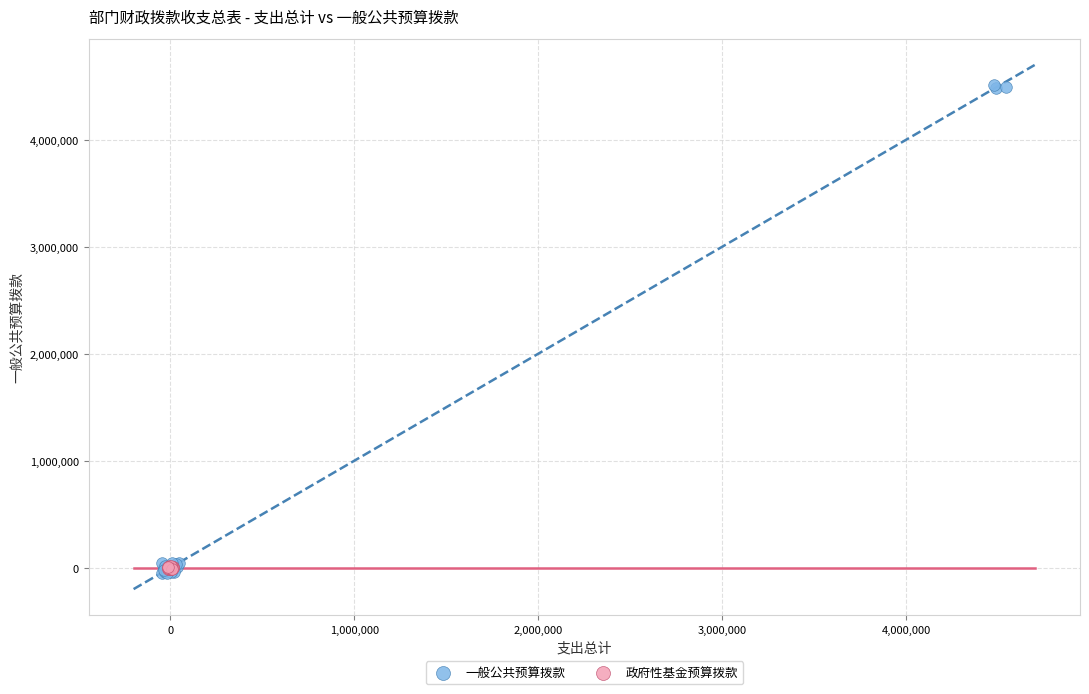

What are all the series names shown in the legend?

一般公共预算拨款, 政府性基金预算拨款